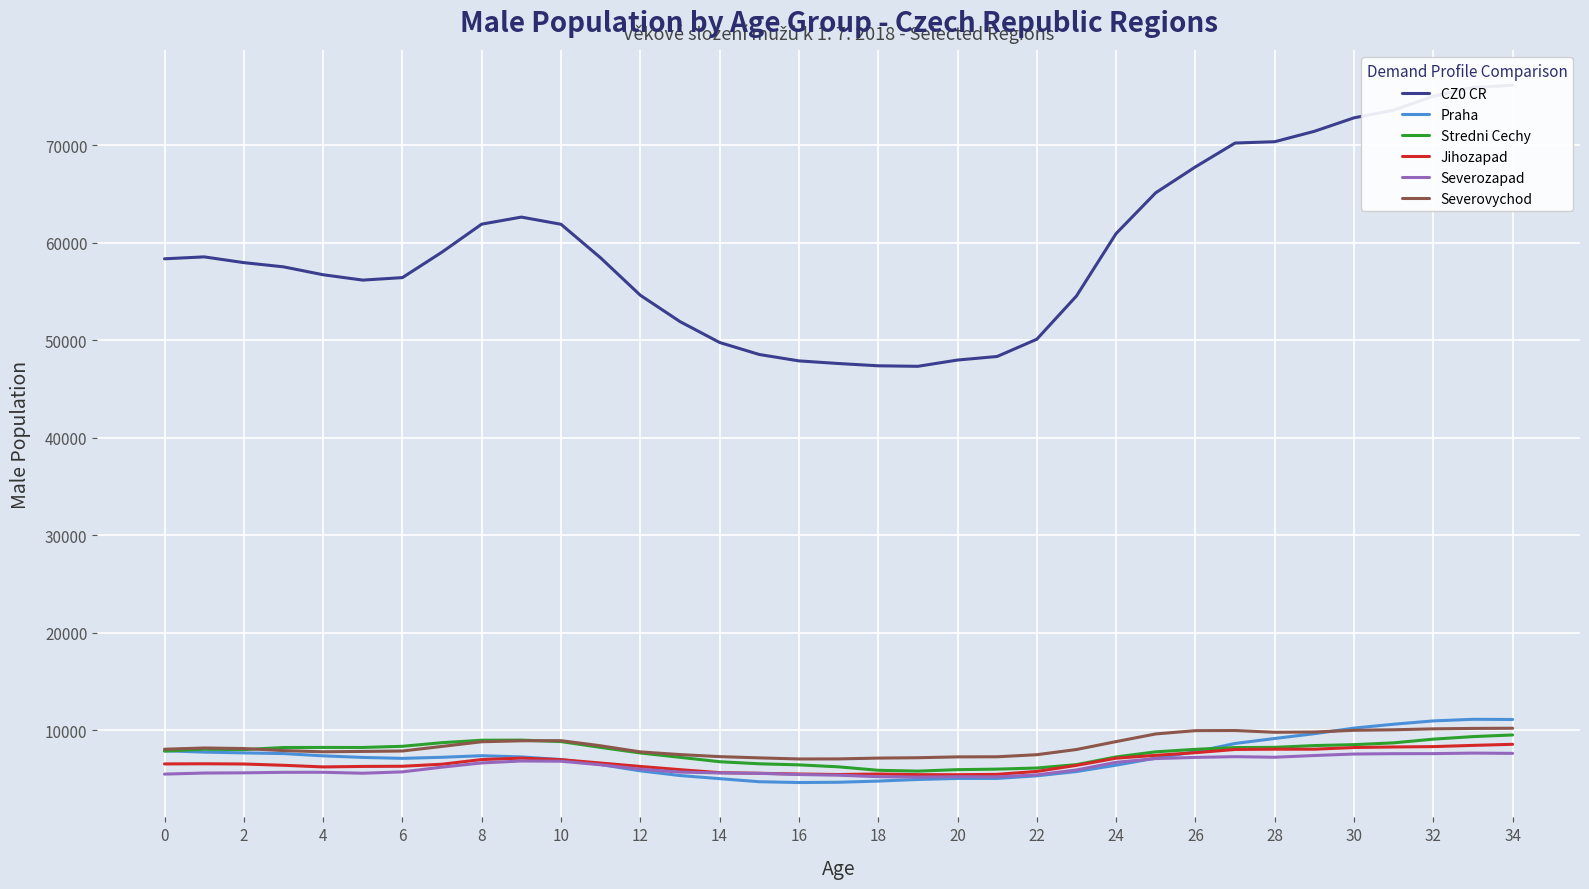

At which category is the sum across all series the highest?

34